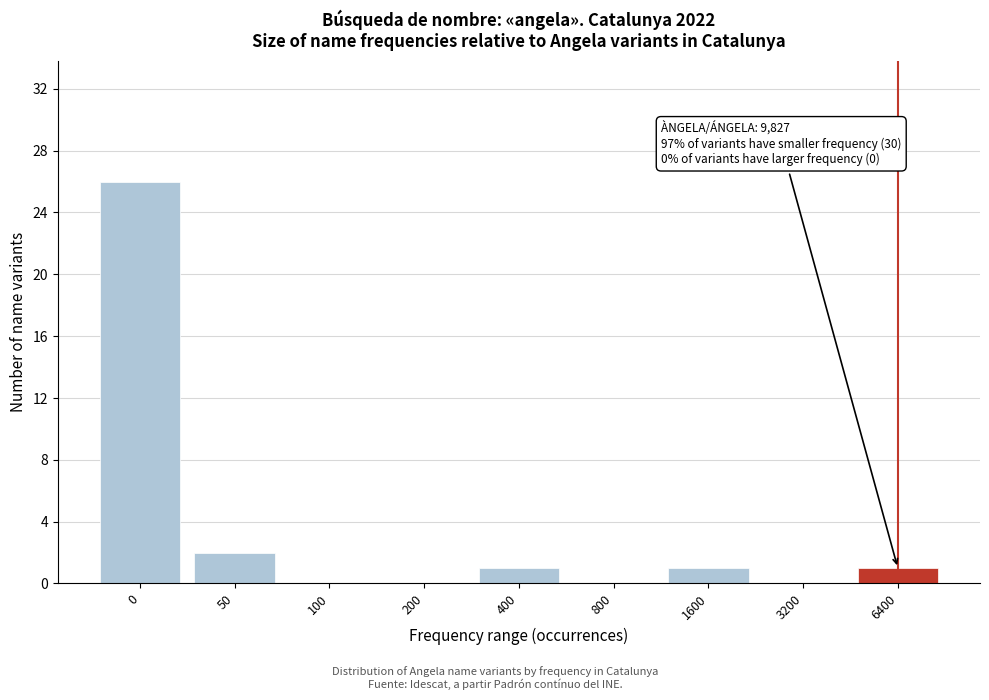

Reading right to left, list all the values displayed in this chart.

6400=1	3200=0	1600=1	800=0	400=1	200=0	100=0	50=2	0=26